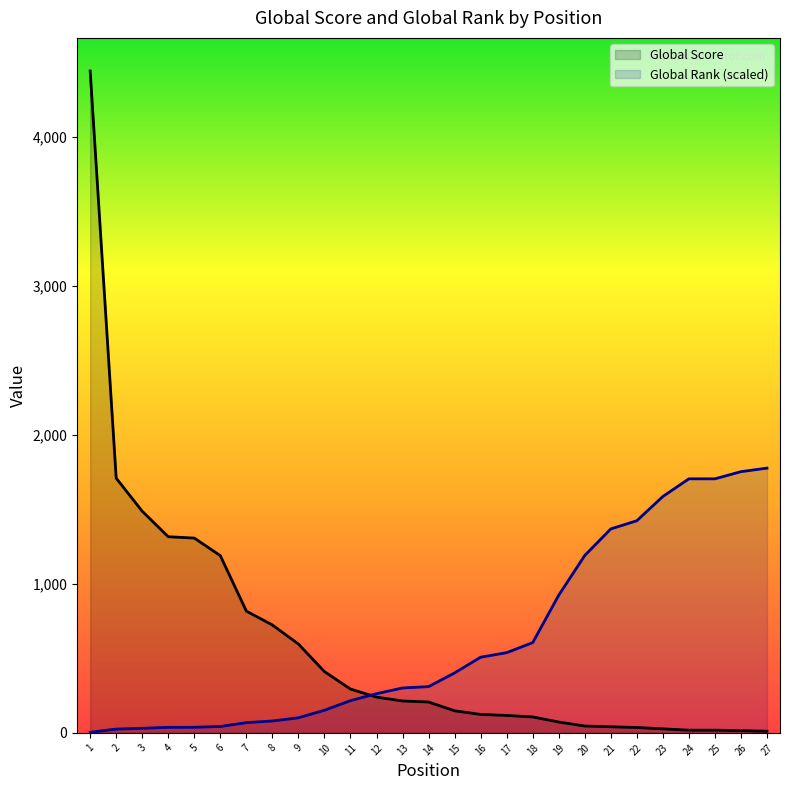

After their last crossing, which series has the higher values: Global Rank (scaled) or Global Score?

Global Rank (scaled)